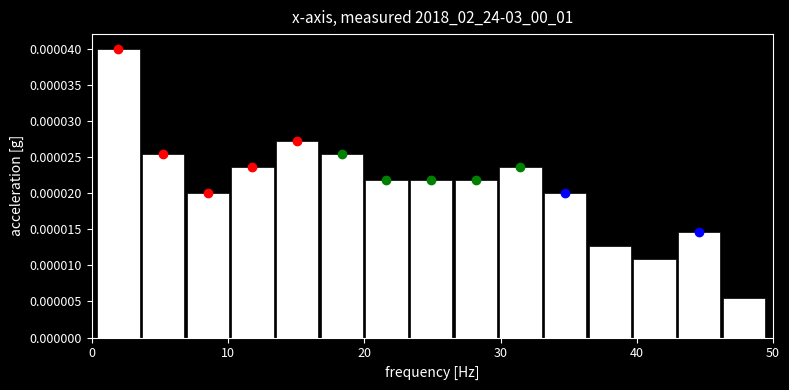

Read against the x-axis, roughly where is the centre of the tallest bar?

2